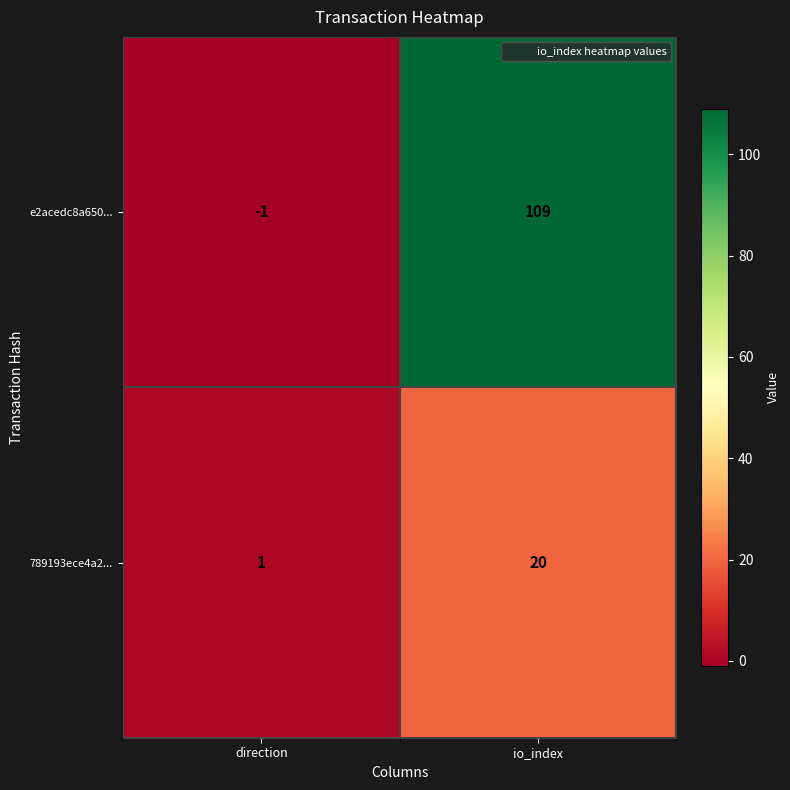

Rank the series by their maximum value, from lowest to highest.

789193ece4a2..., e2acedc8a650...